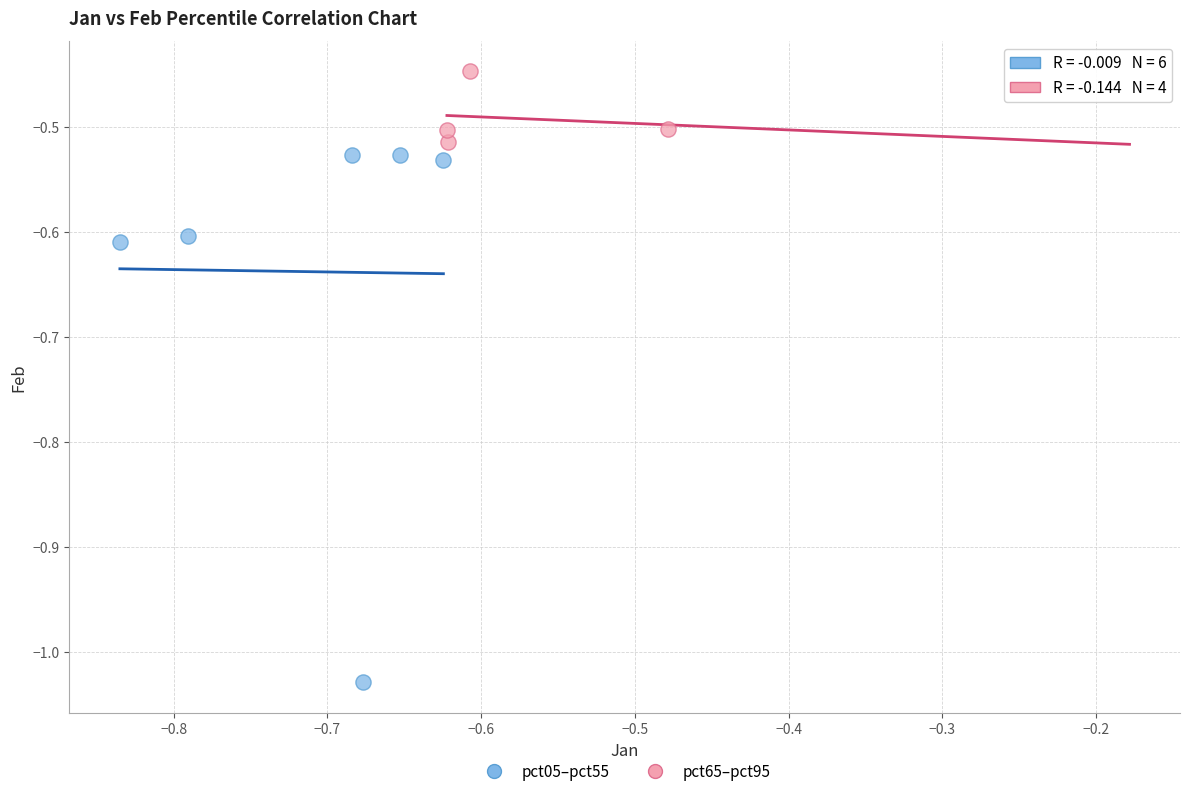

Which series contains the highest Y value?

pct65–pct95